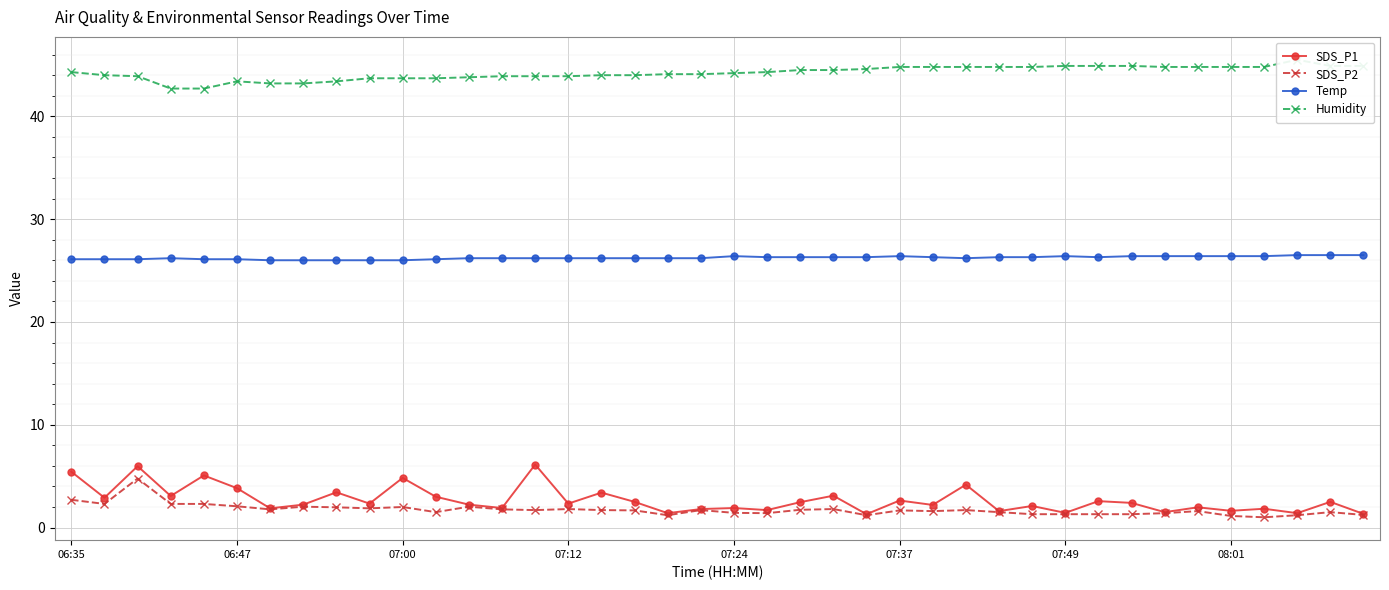

True or false: Temp and Humidity intersect in this chart.

False